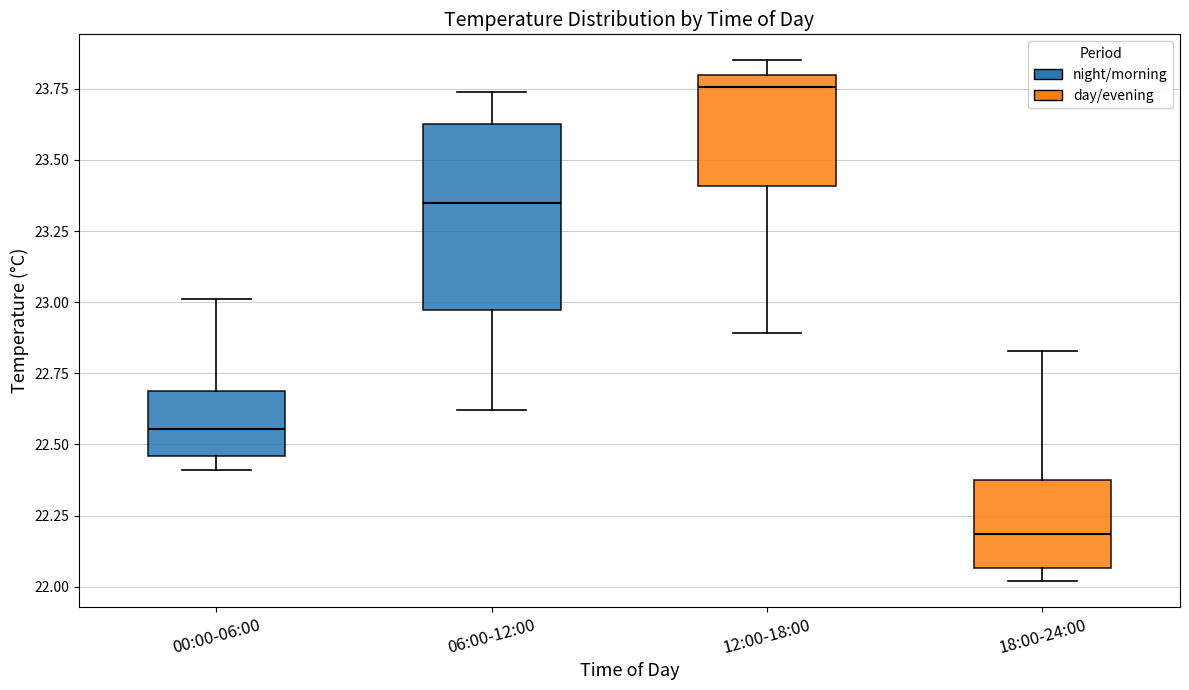

Which box has the highest median line?

12:00-18:00